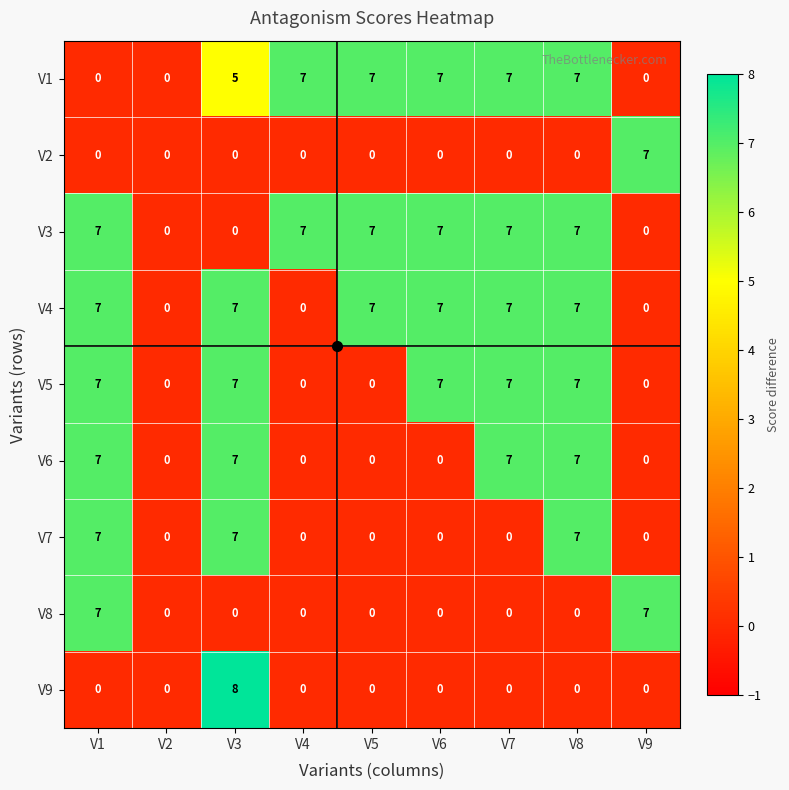

True or false: V7 has a value of 3 at V2.

False